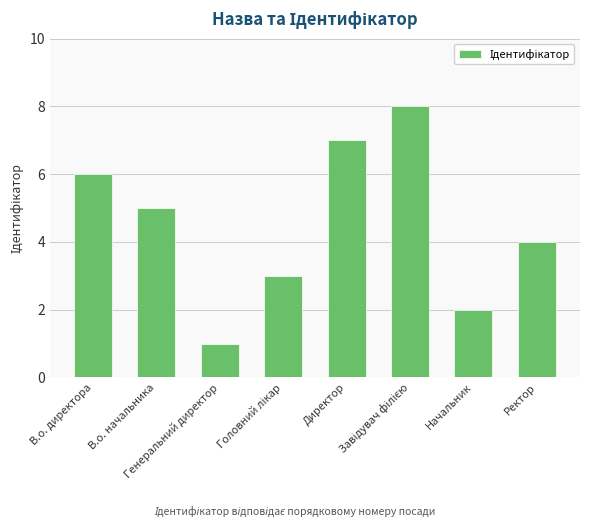

The value at Ректор is 4. True or false?

True